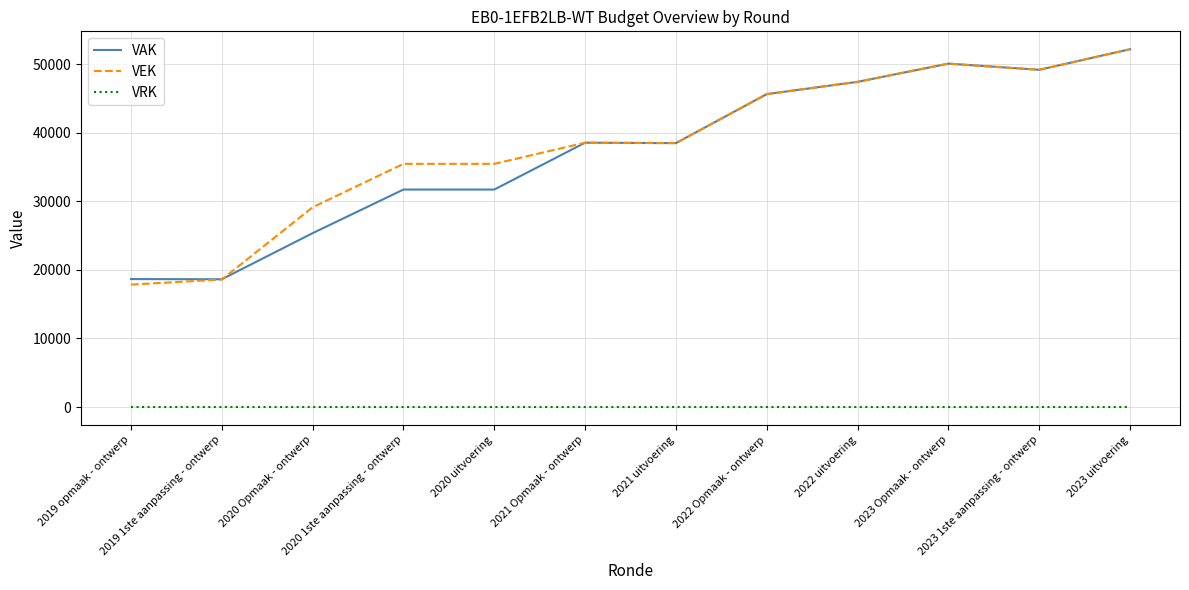

What is the approximate value of VAK at 2020 1ste aanpassing - ontwerp?

31719